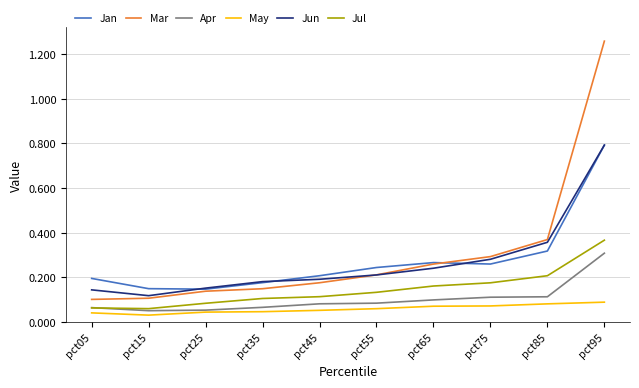

What is the difference between the maximum and minimum values in the Jun series?

0.7